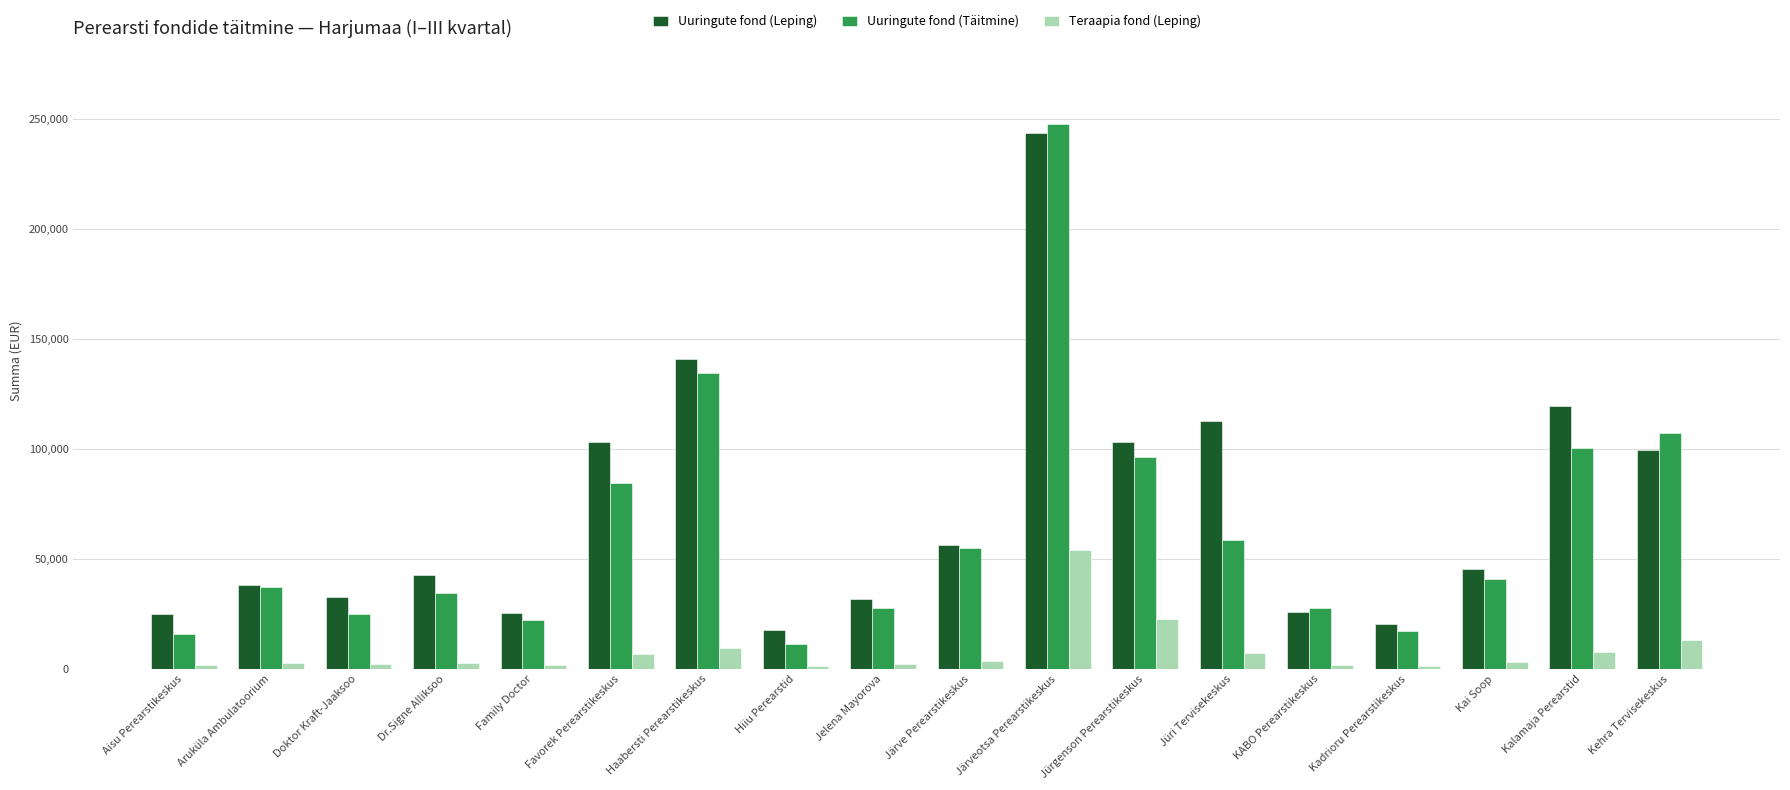

What is the difference between the maximum and minimum values in the Uuringute fond (Täitmine) series?

236357.3